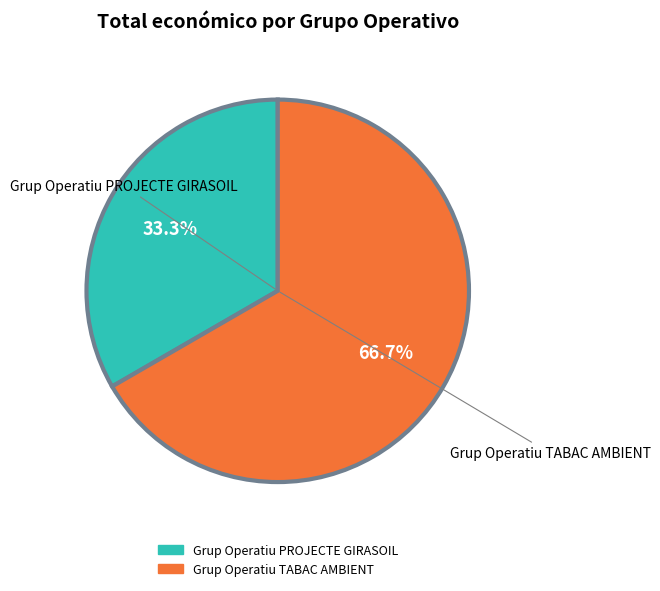

How many segments does this pie chart have?

2